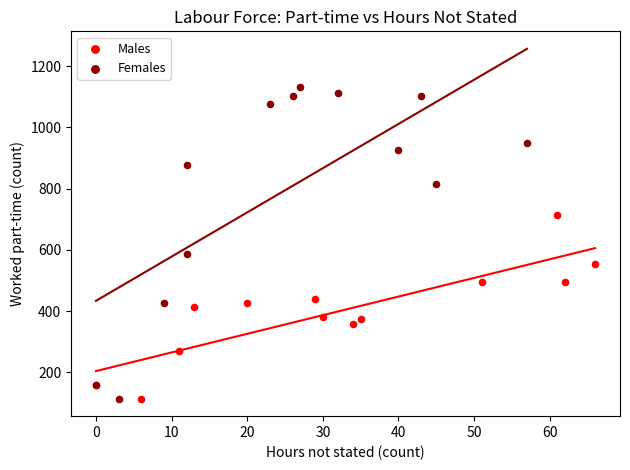

Which series has the largest Y range (max minus min)?

Females